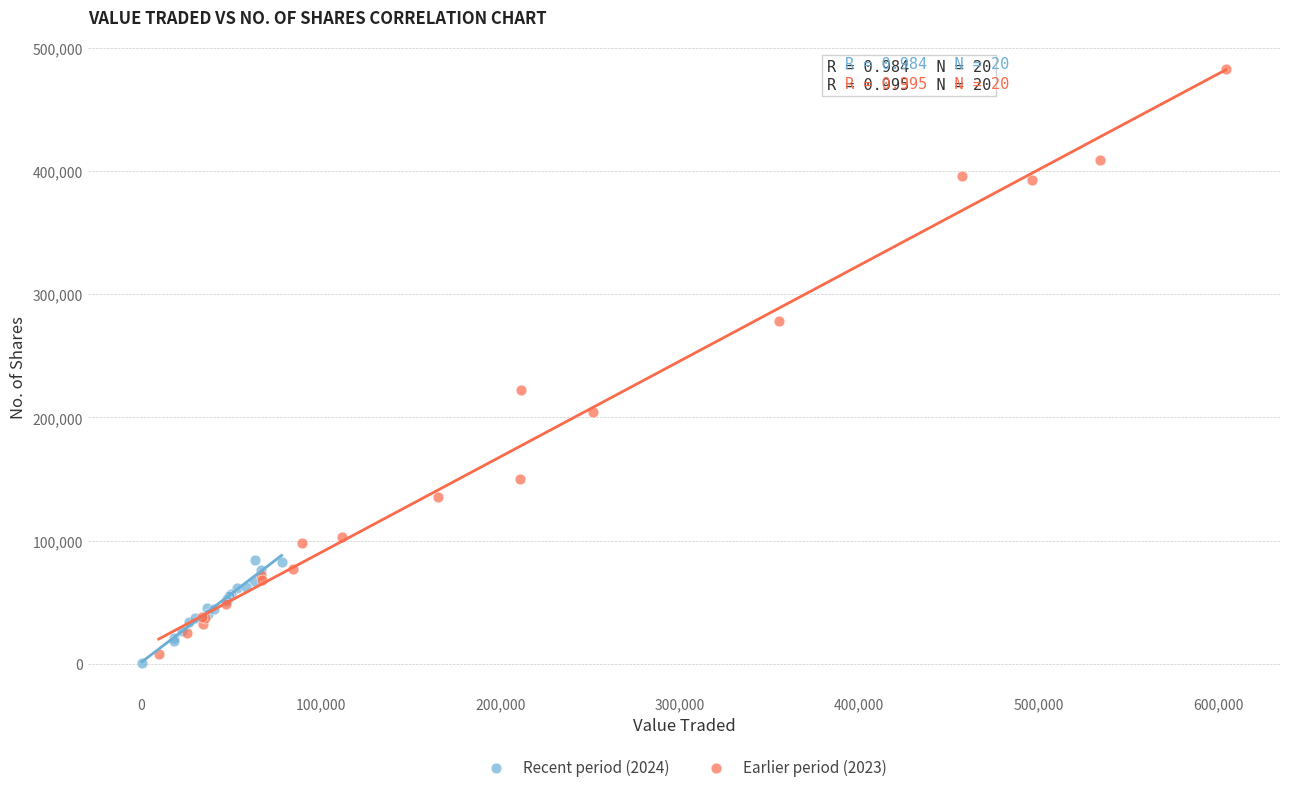

Which series has the largest Y range (max minus min)?

Earlier period (2023)